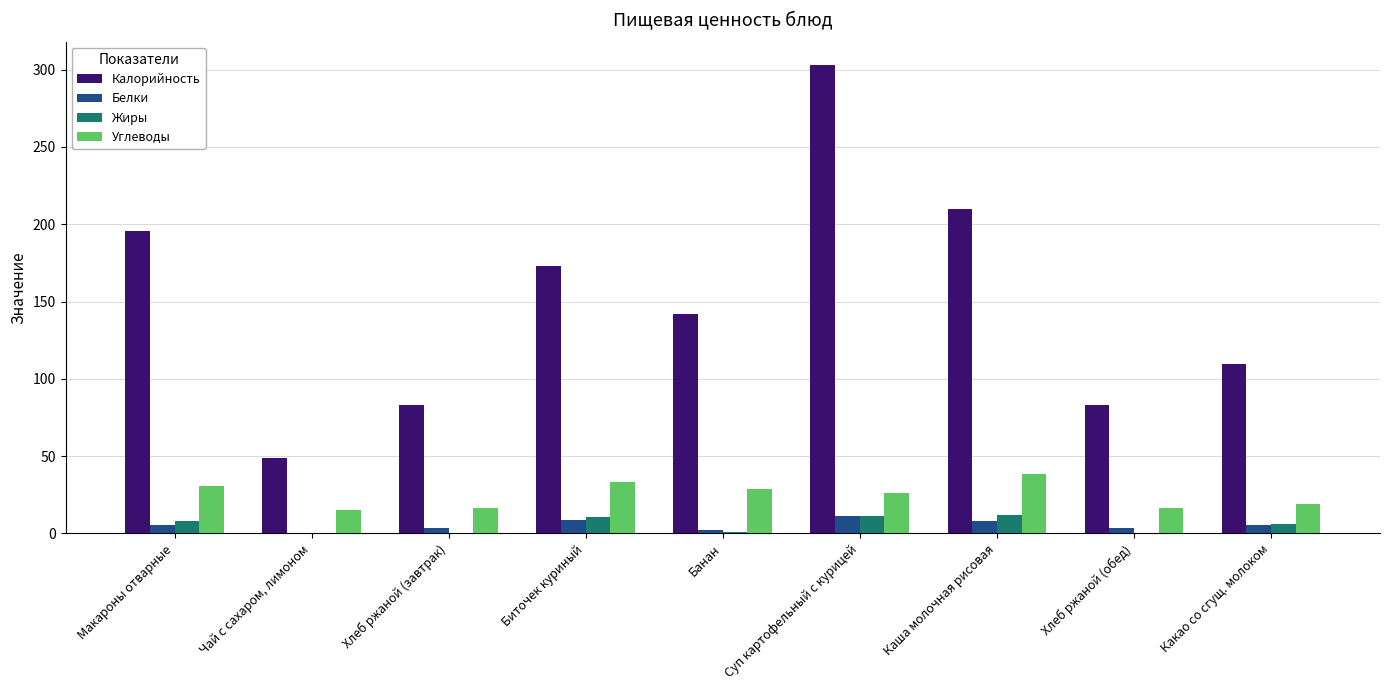

How many groups of bars are there?

9